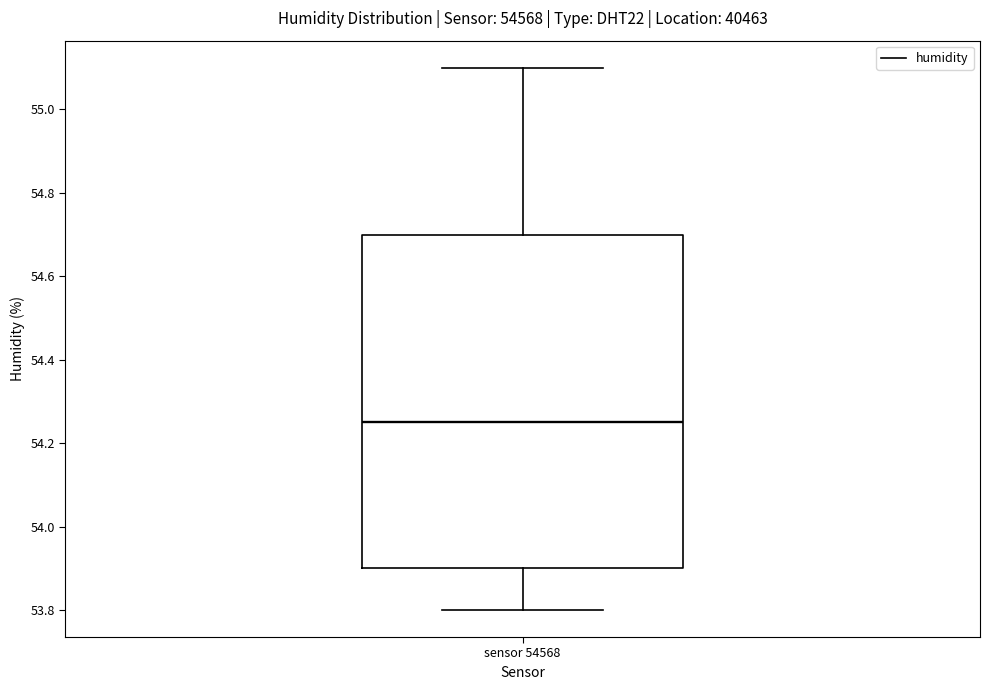

Read this box plot against the y-axis: the position of the median line, the range covered by the box, and the ends of both whiskers. The values are not printed on the chart, so give them approximately, as read against the axis.

median 54.26, box 53.90 to 54.70, whiskers 53.80 to 55.10